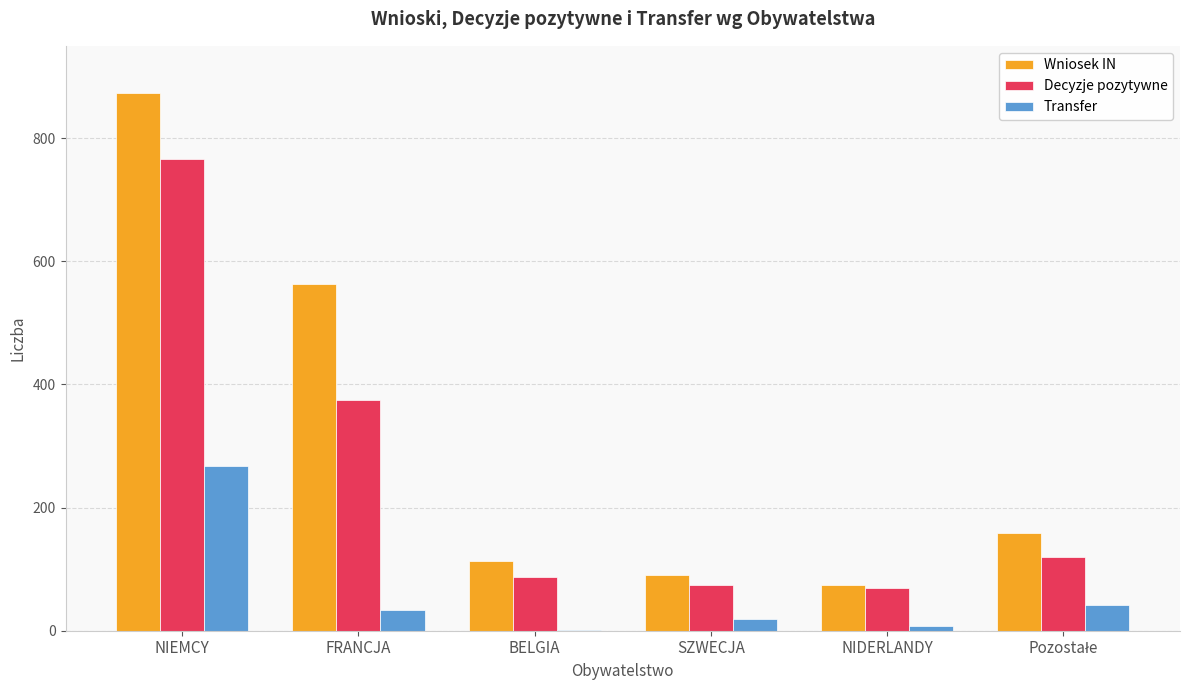

Which series changed the most between FRANCJA and BELGIA?

Wniosek IN